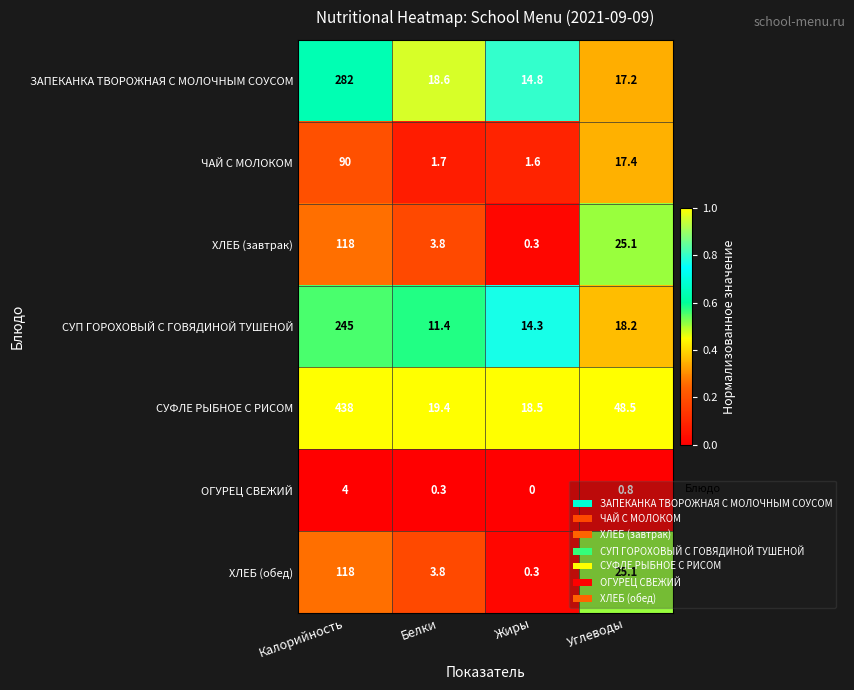

Which label corresponds to the smallest value in the chart?

Жиры